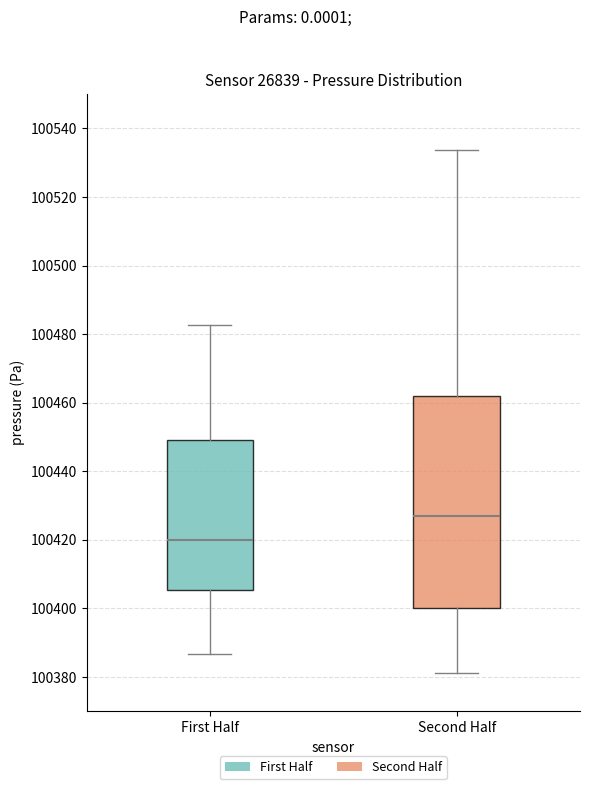

Where does the median line of the box for Second Half sit on the y-axis? The values are not printed on the chart, so give them approximately, as read against the axis.

100426